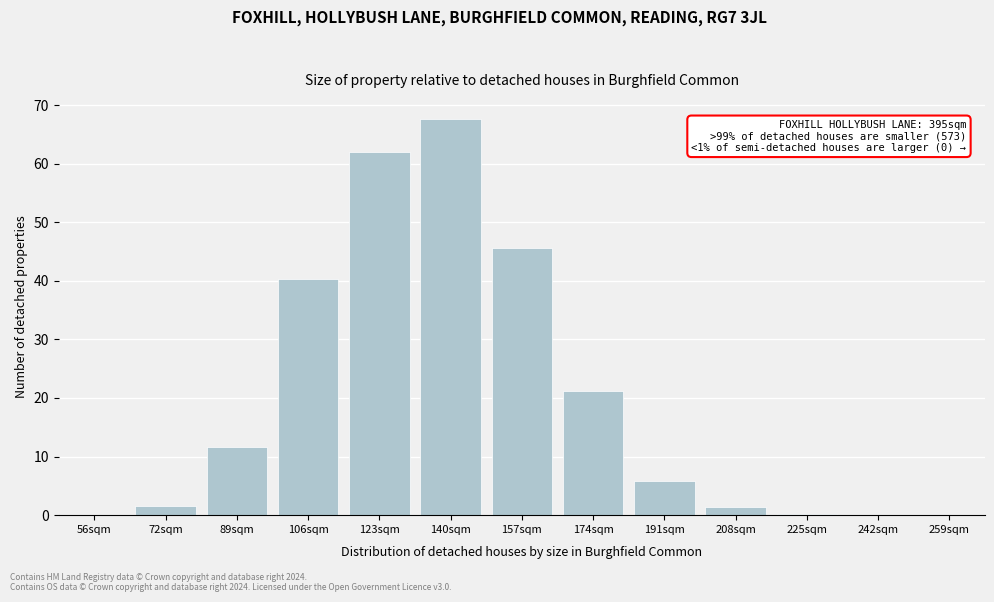

Which label corresponds to the largest value in the chart?

140sqm